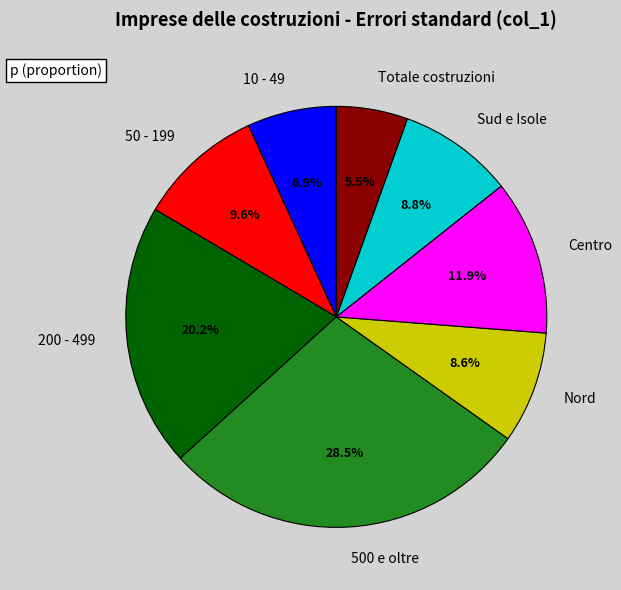

Which category has the biggest portion of the pie?

500 e oltre